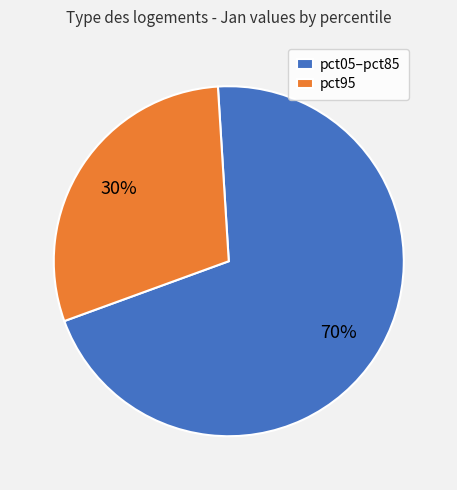

To the nearest percent, what is the average slice percentage?

50%